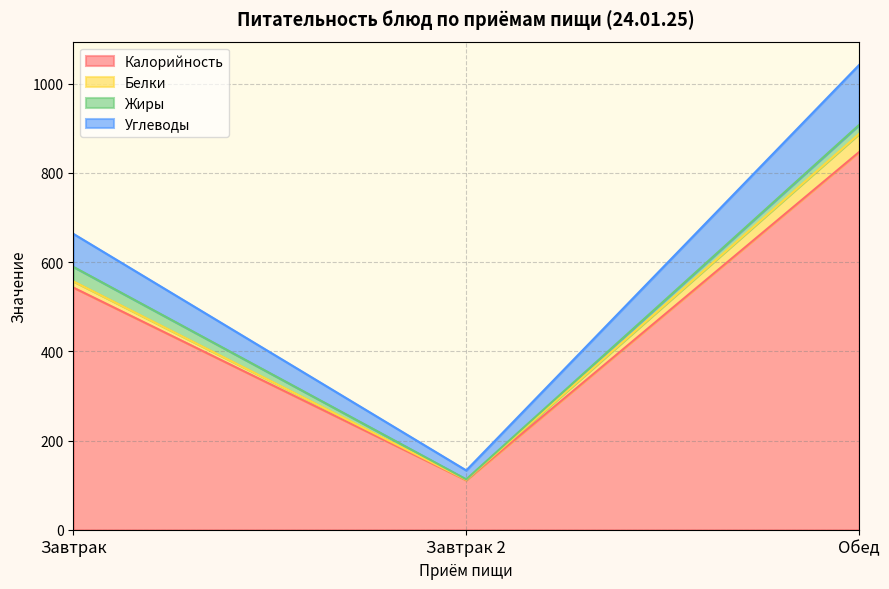

Is it true that Углеводы equals 1262.1 at Обед?

False